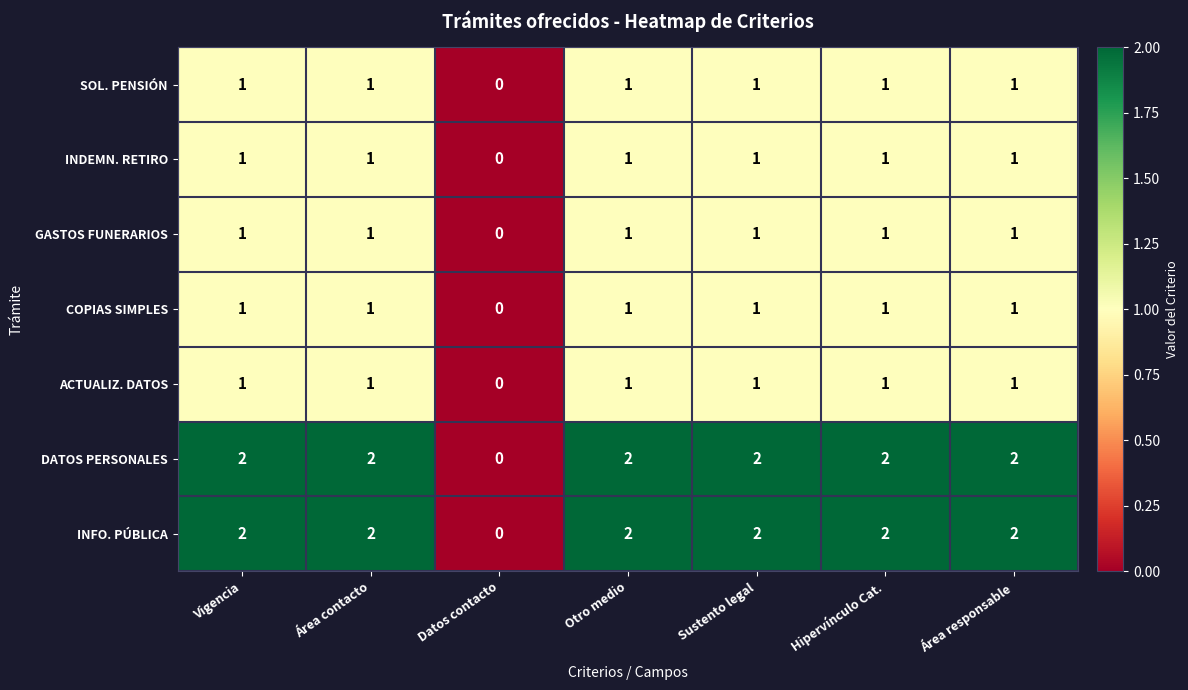

Is the value of GASTOS FUNERARIOS at Área contacto greater than the value of ACTUALIZ. DATOS at Datos contacto?

Yes